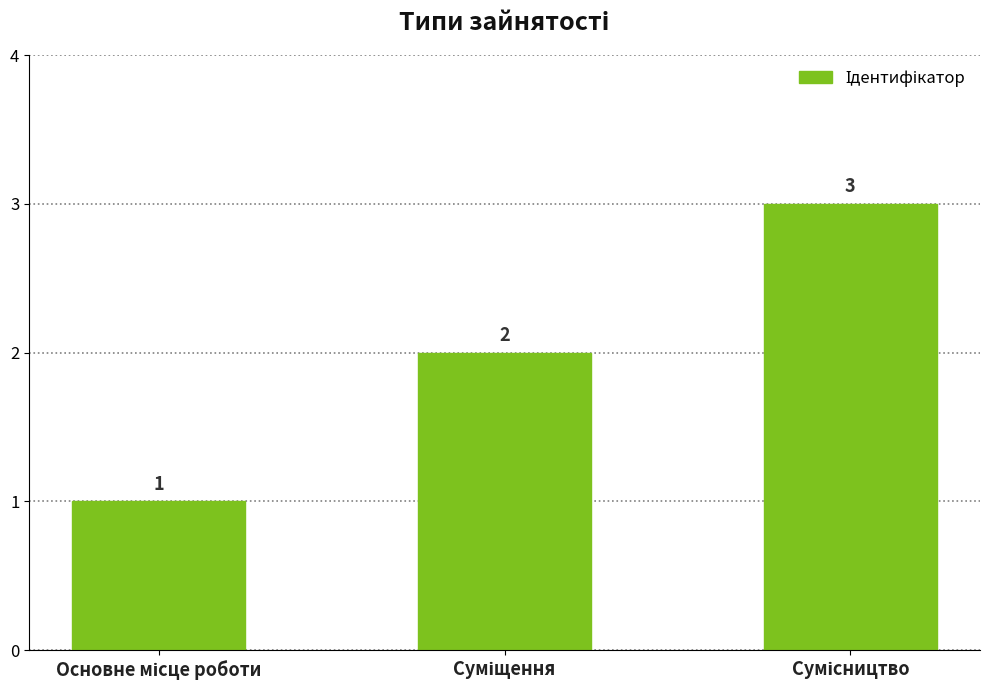

What is the value of the 3rd bar from the left?

3